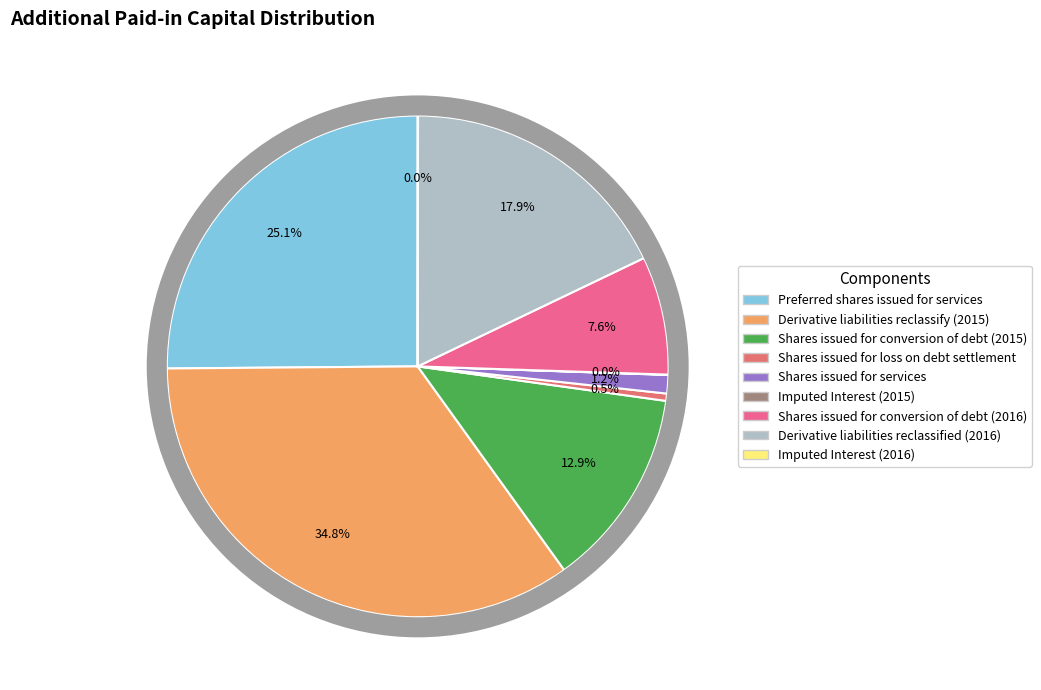

To the nearest percent, what percentage of the pie is Shares issued for conversion of debt (2015)?

13%